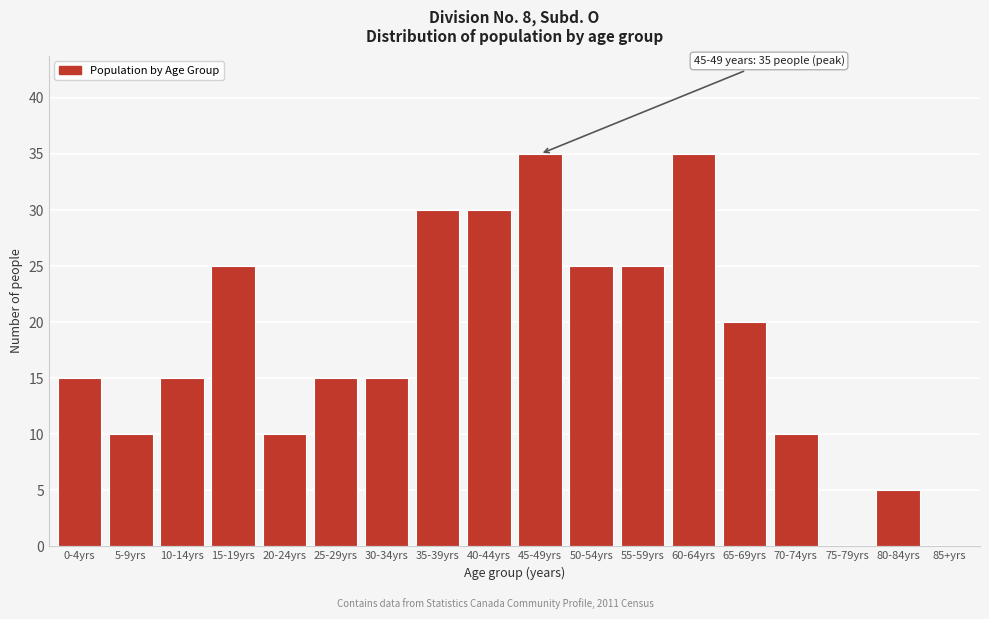

Reading left to right, transcribe all the data shown in this chart.

0-4yrs=15	5-9yrs=10	10-14yrs=15	15-19yrs=25	20-24yrs=10	25-29yrs=15	30-34yrs=15	35-39yrs=30	40-44yrs=30	45-49yrs=35	50-54yrs=25	55-59yrs=25	60-64yrs=35	65-69yrs=20	70-74yrs=10	75-79yrs=0	80-84yrs=5	85+yrs=0